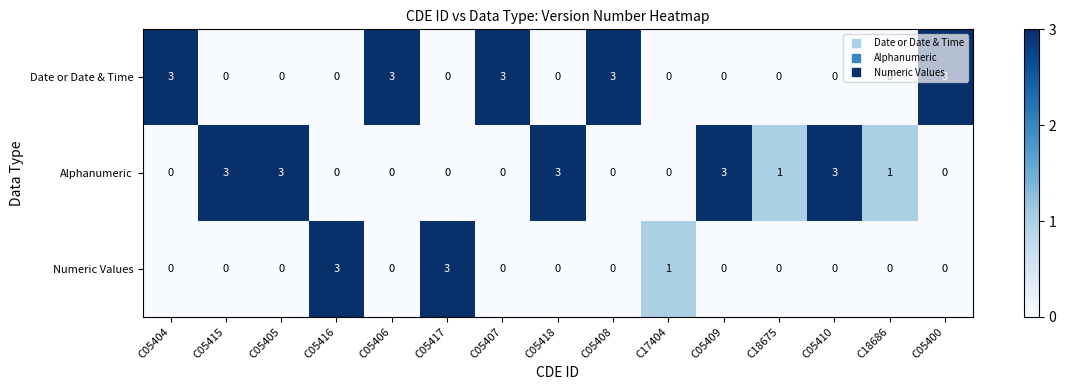

What is the highest value of the Date or Date & Time series?

3